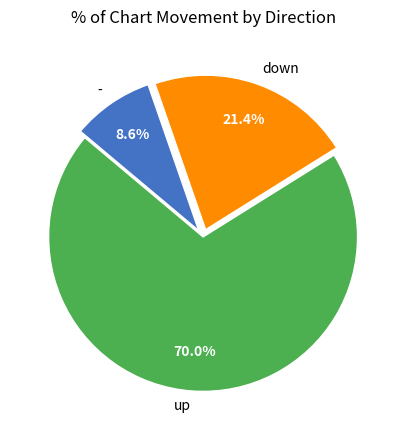

Is it true that - is 3% of the pie?

False